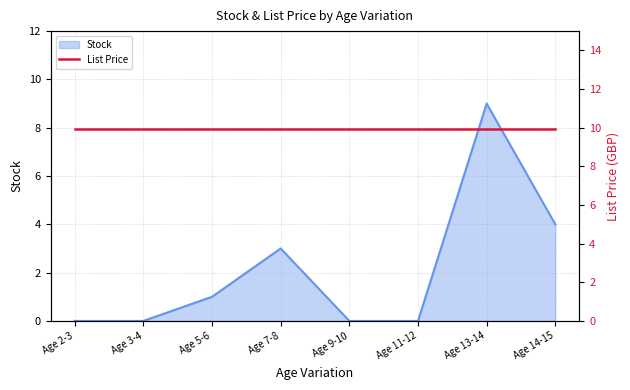

True or false: the data shows 1 at Age 5-6.

True